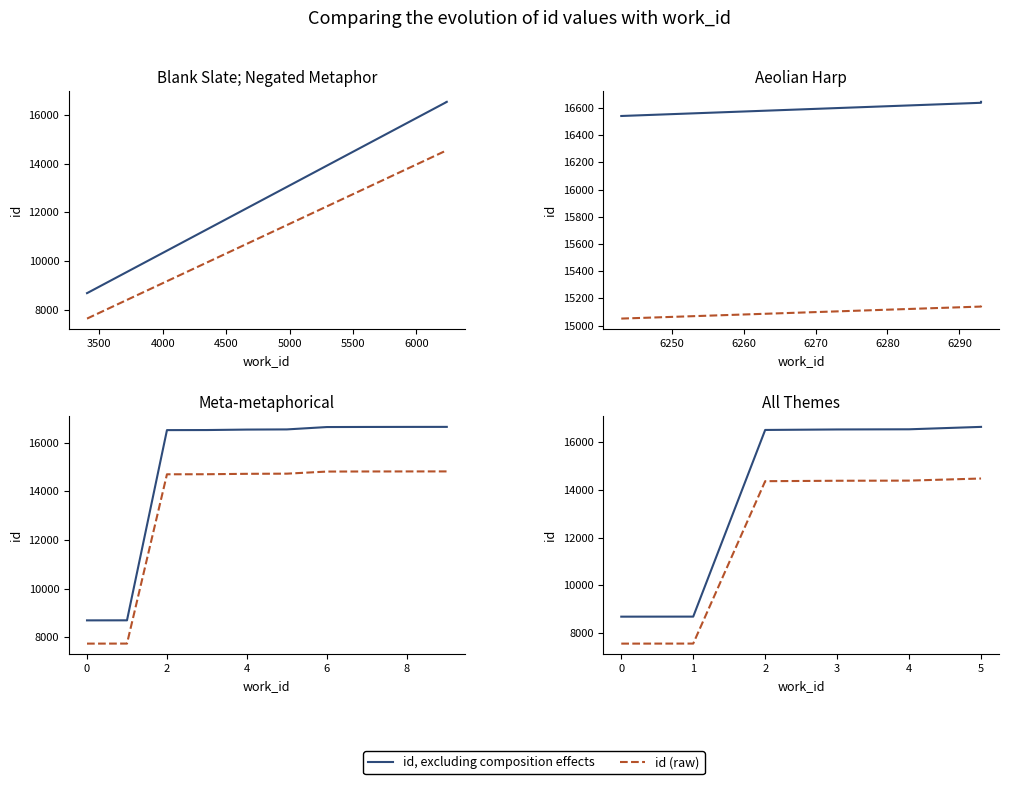

Is this an area chart (filled region under the line)?

No